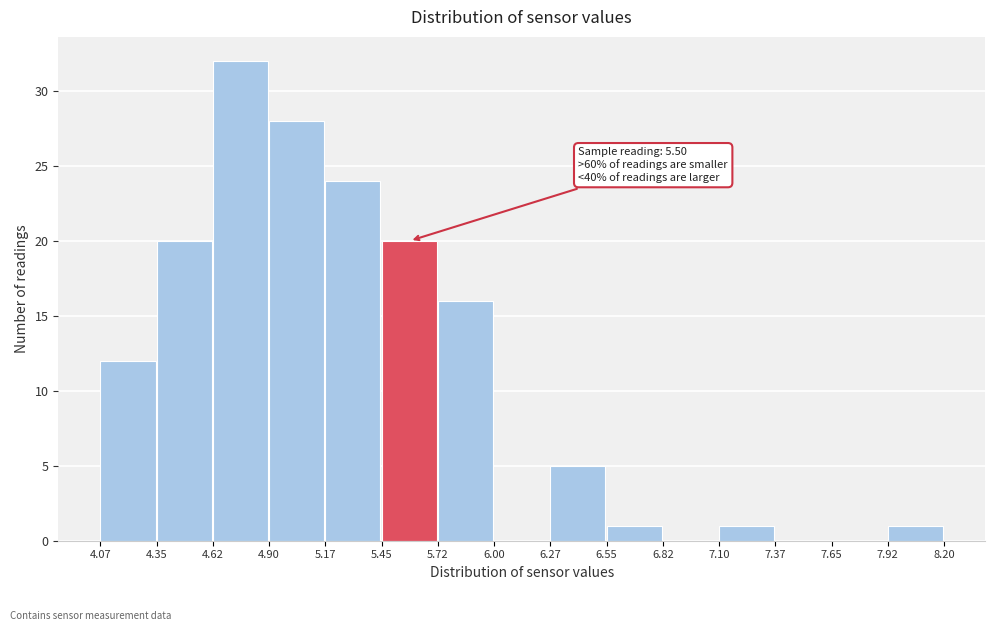

Over which range of the x-axis is the bar tallest?

4.62 to 4.90